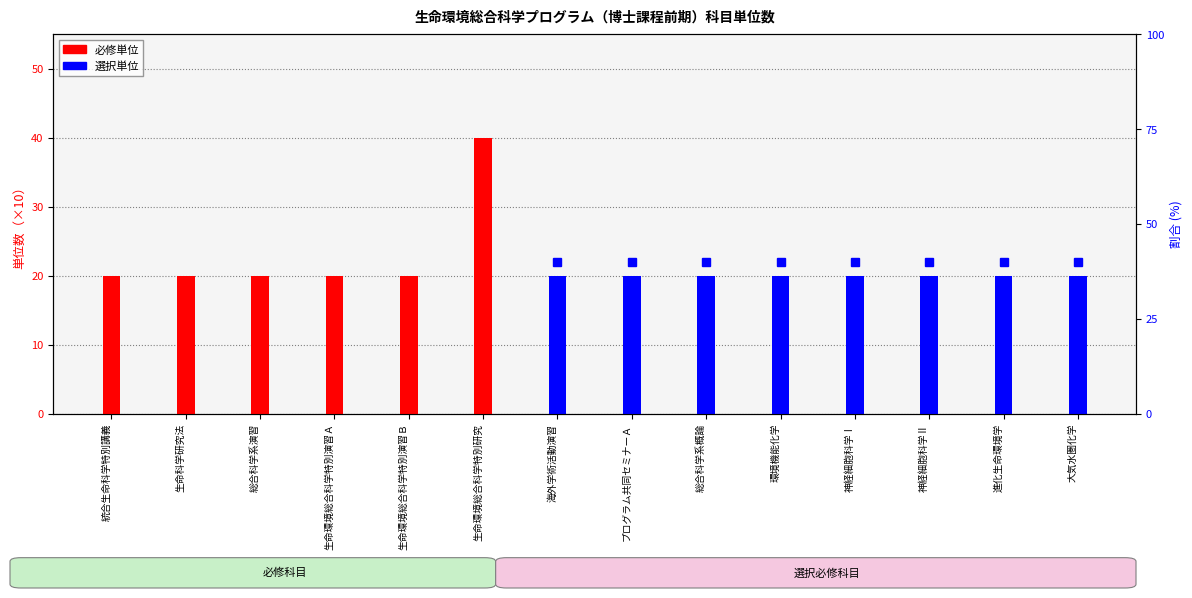

What is the total value across all series at 大気水圏化学?

20